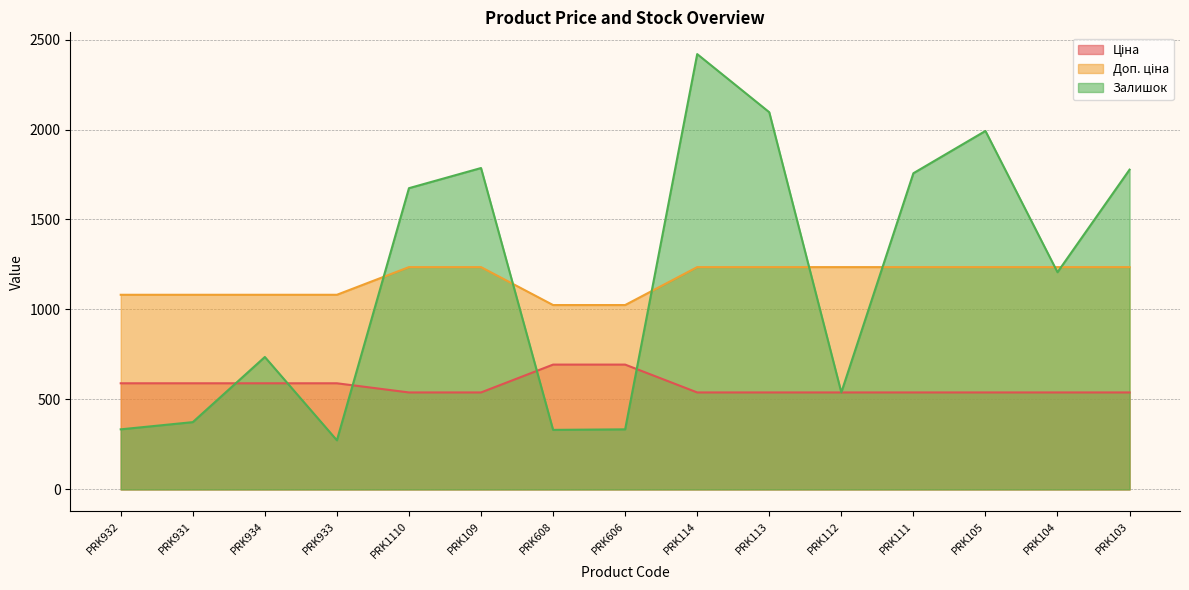

Where do Залишок and Доп. ціна first cross each other?

PRK933 and PRK1110